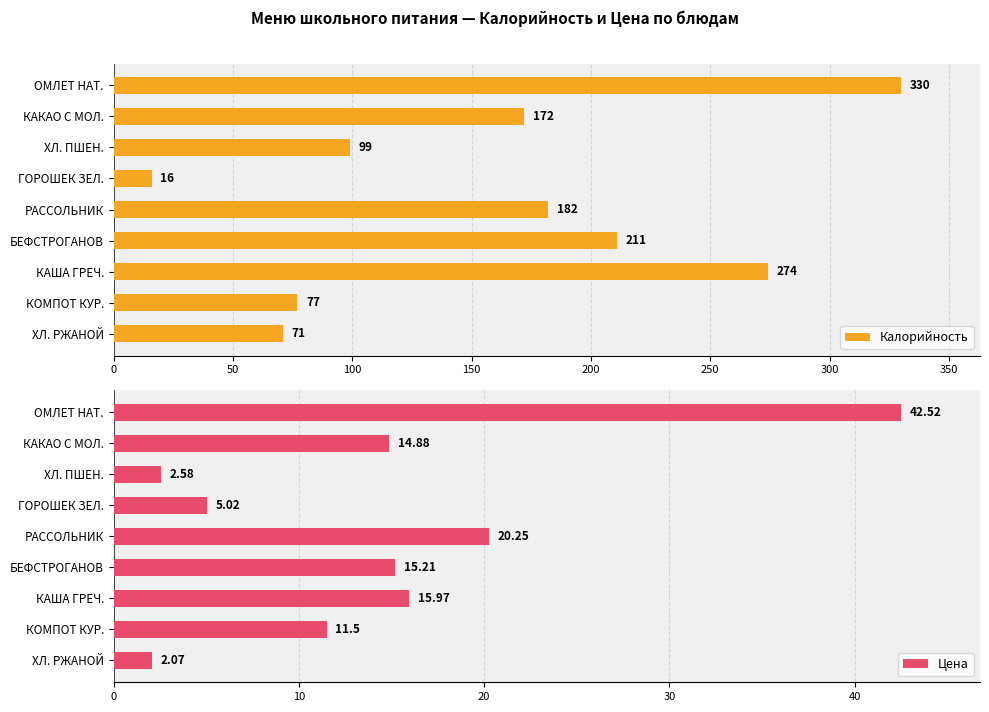

What is the average value of the Калорийность series?

159